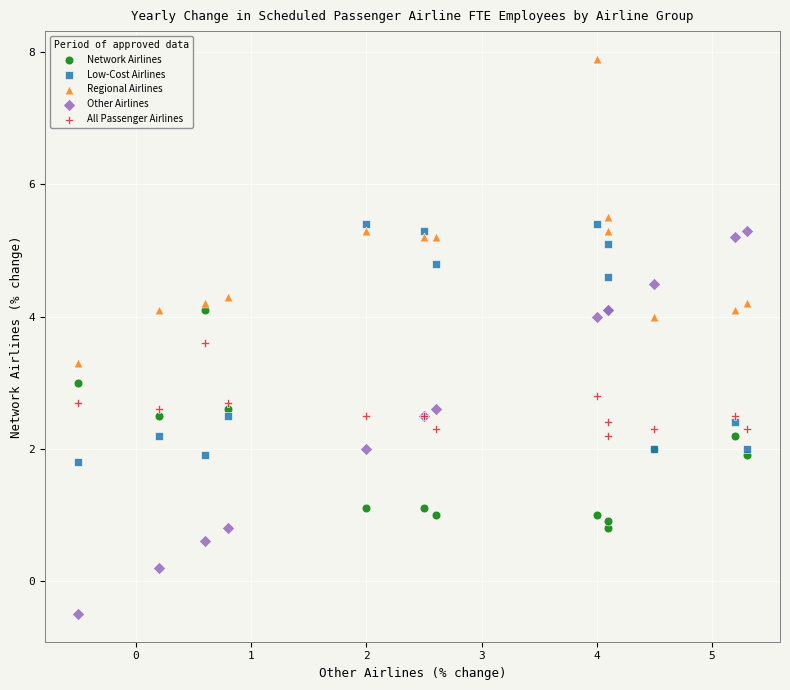

Which series contains the lowest Y value?

Other Airlines